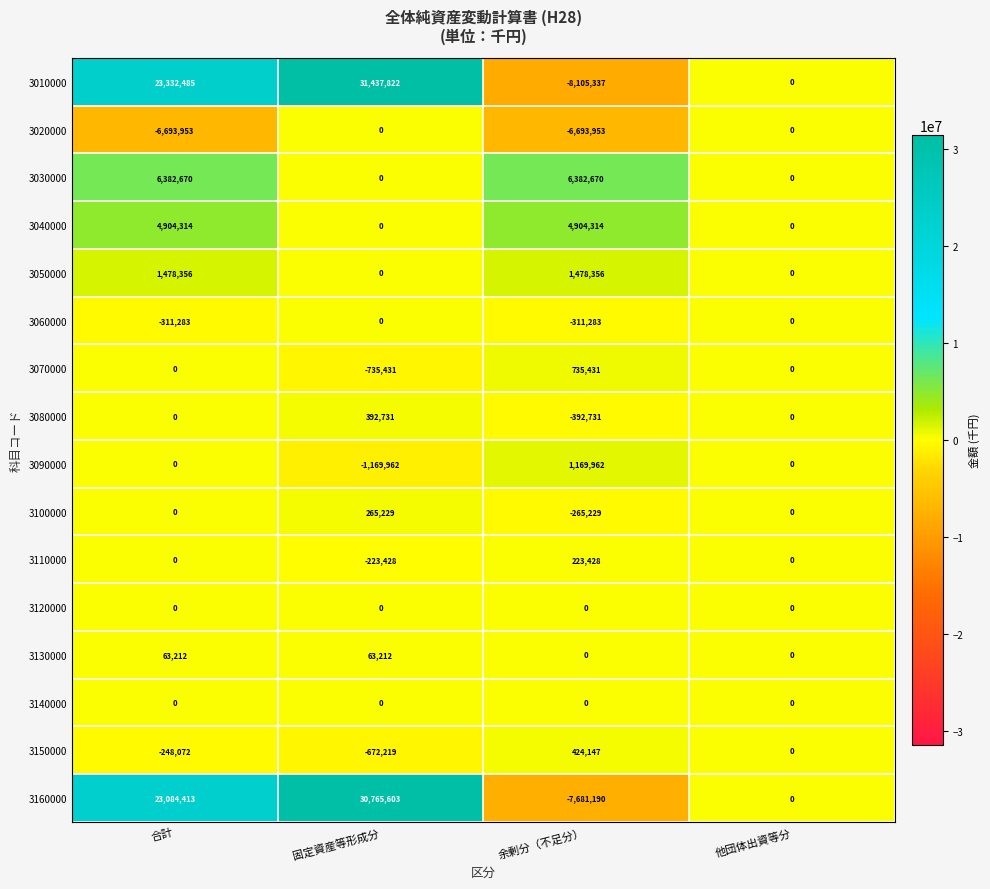

Which series has the widest spread of values?

3010000